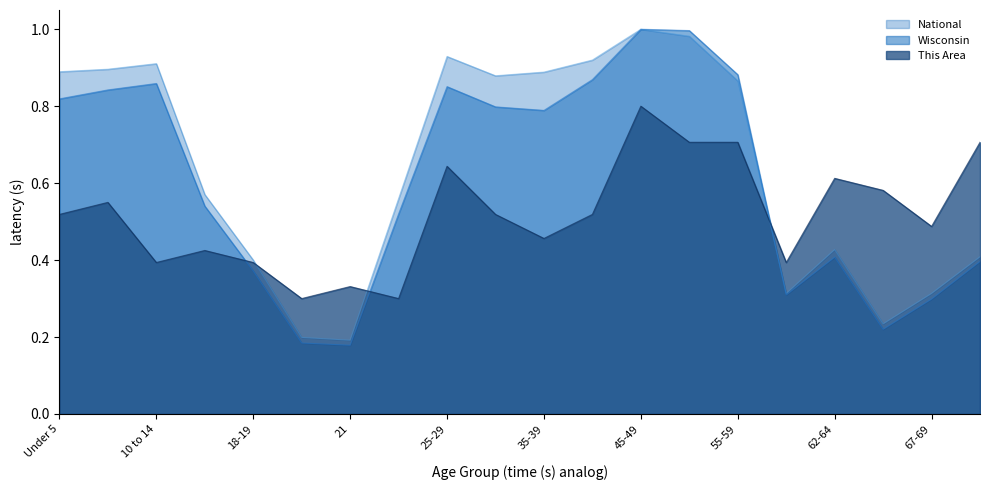

What is the difference between the highest and lowest values at 20?

0.1